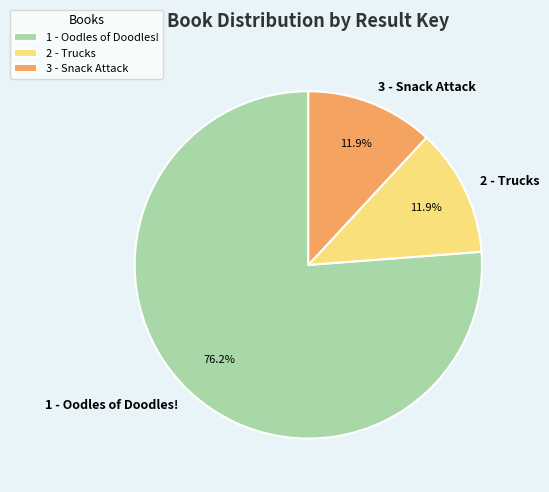

To the nearest percent, what is the average slice percentage?

33%